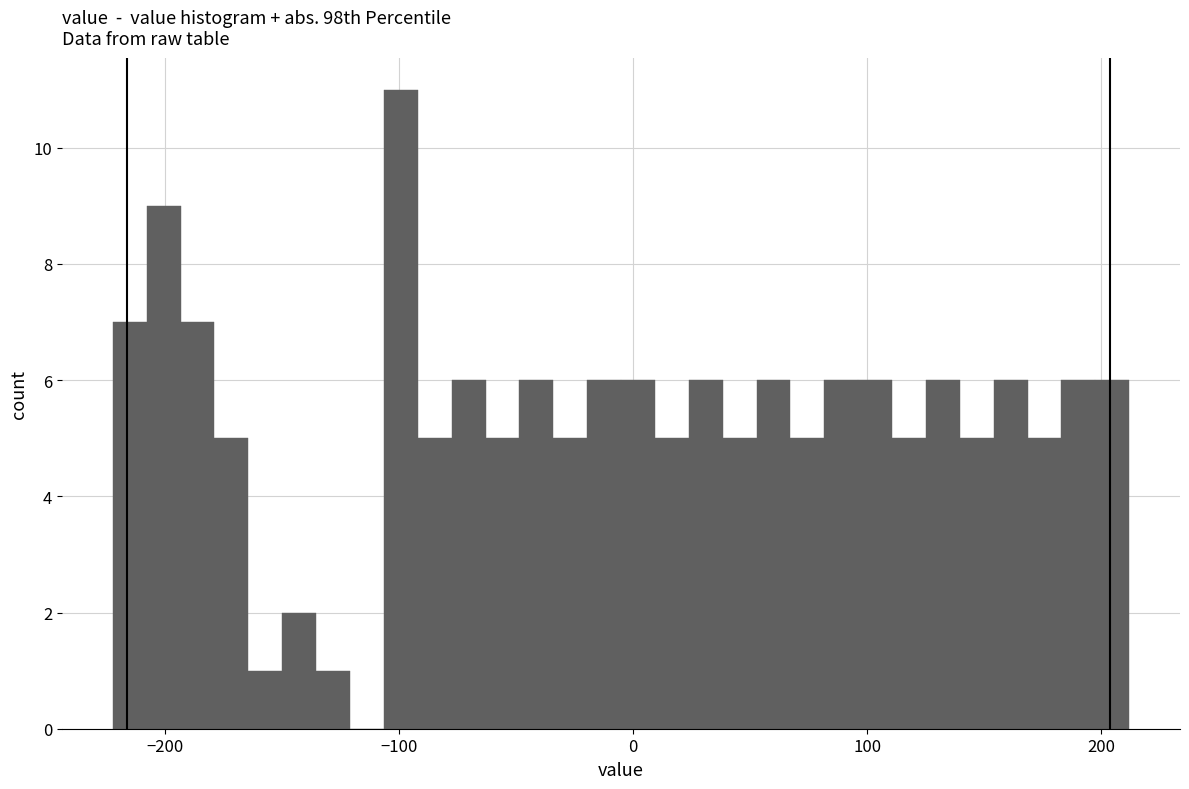

Around what value on the x-axis is the tallest bar? Give the approximate position of its centre, as read against the axis.

-100